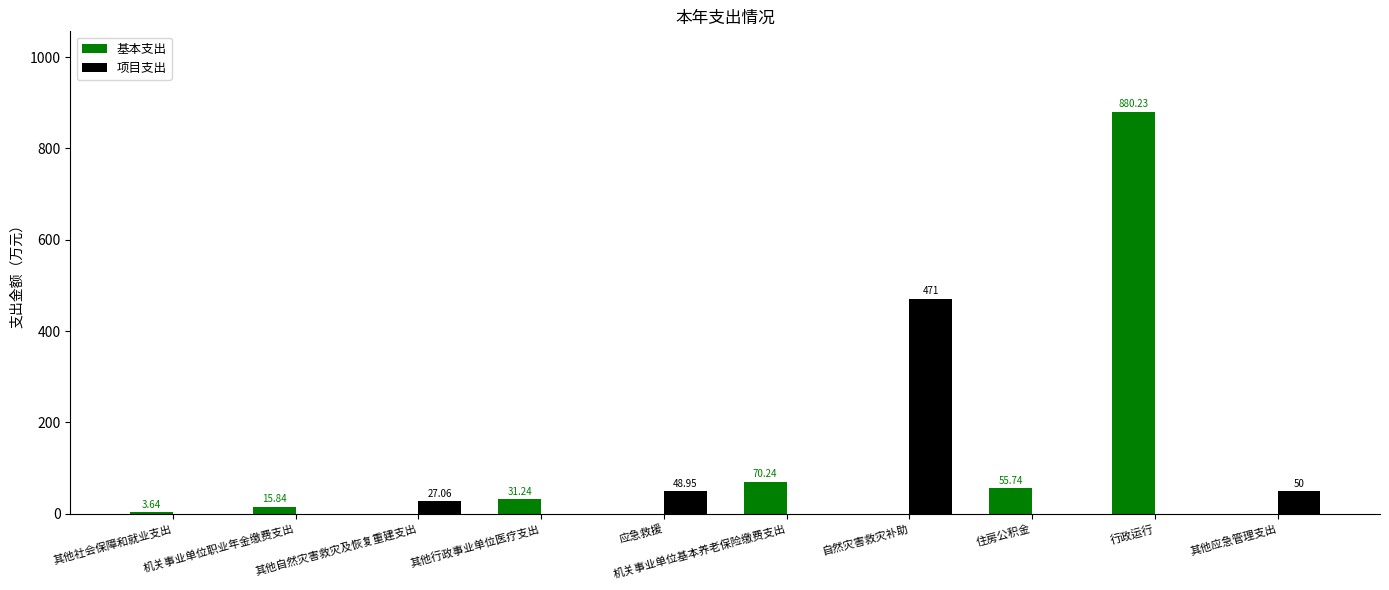

Which category has the highest value across all series?

行政运行